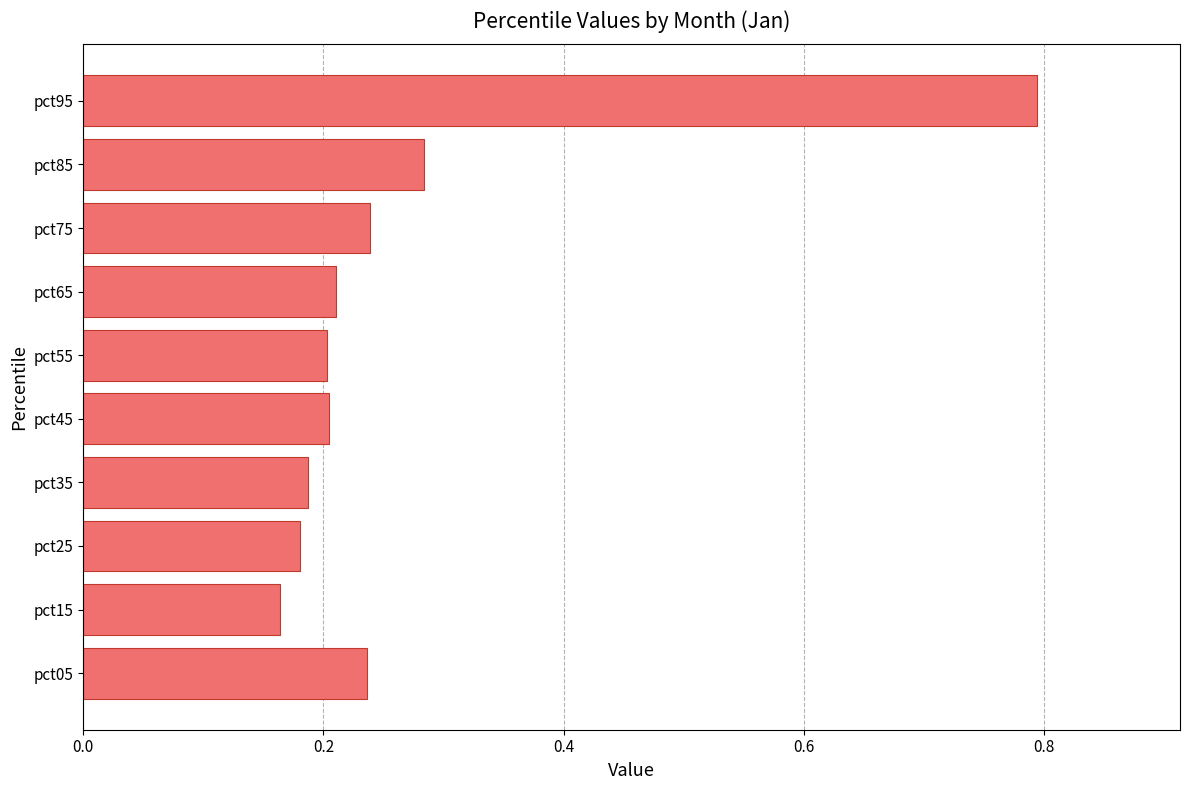

The chart shows a value of 0.1 at pct75. True or false?

False